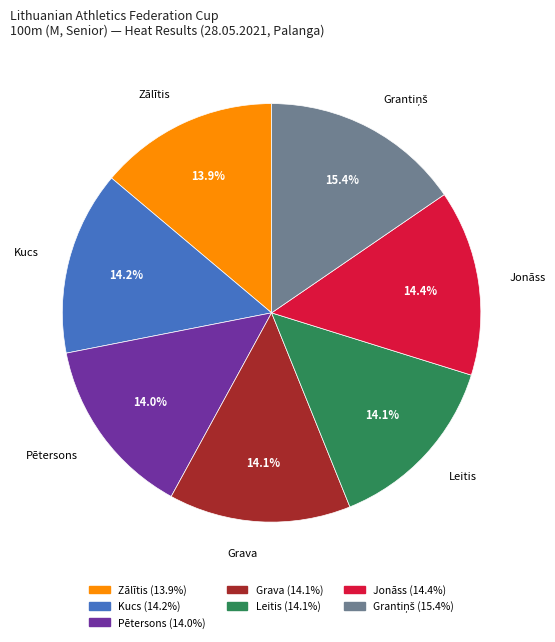

Is there any slice that represents more than half of the pie?

No